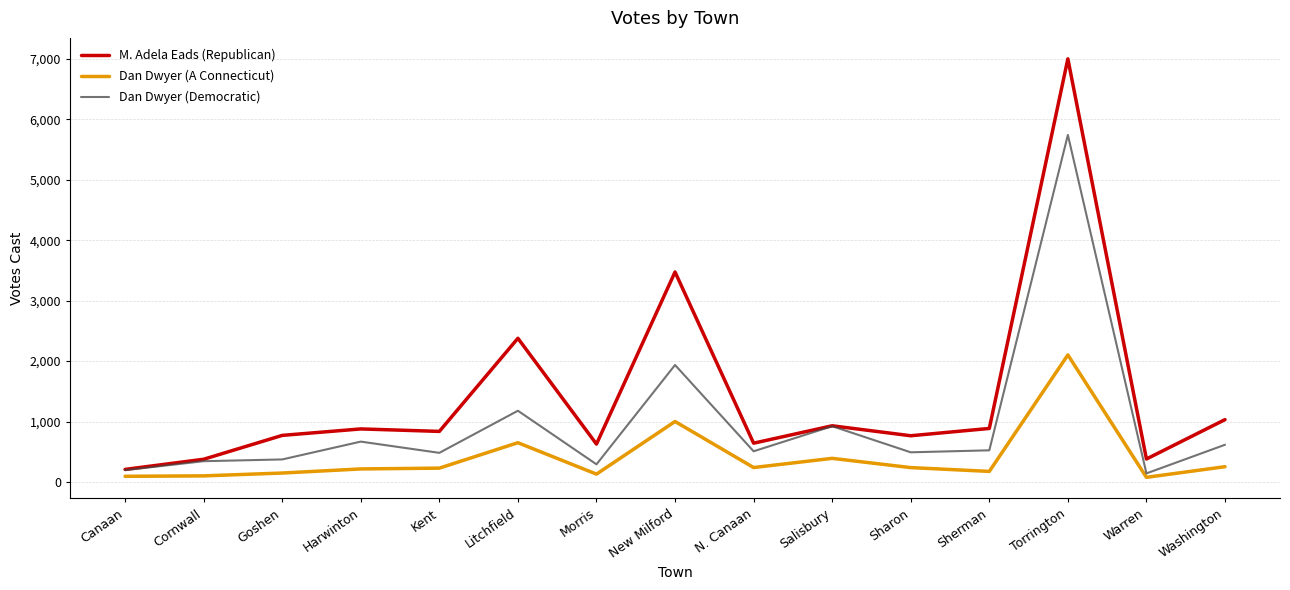

What position from the right is Torrington?

3